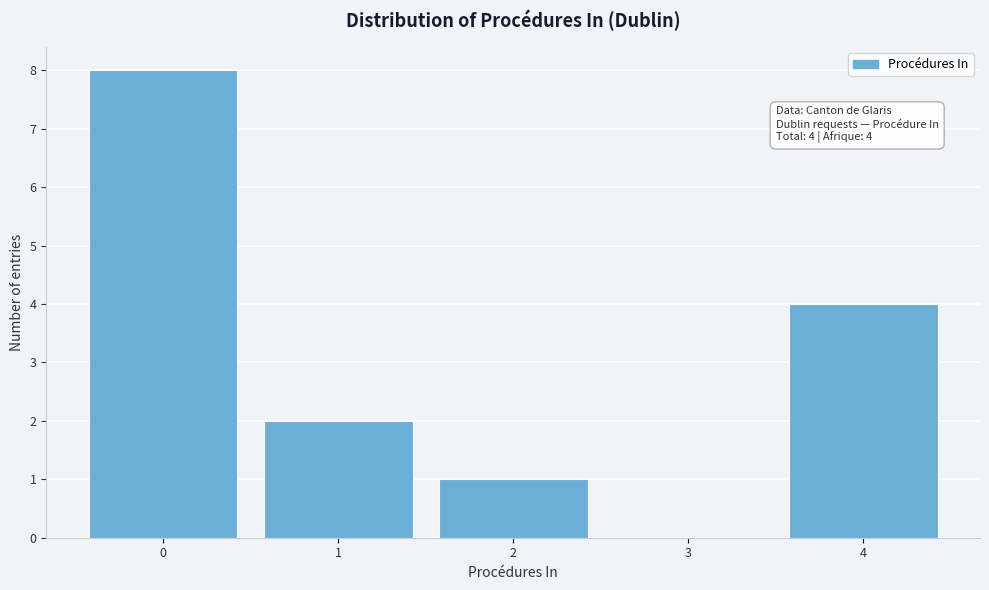

Reading right to left, what are all the values shown in this chart?

4=4	3=0	2=1	1=2	0=8